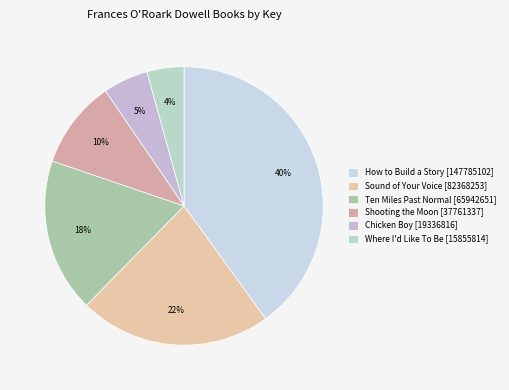

Count the number of slices in the pie.

6